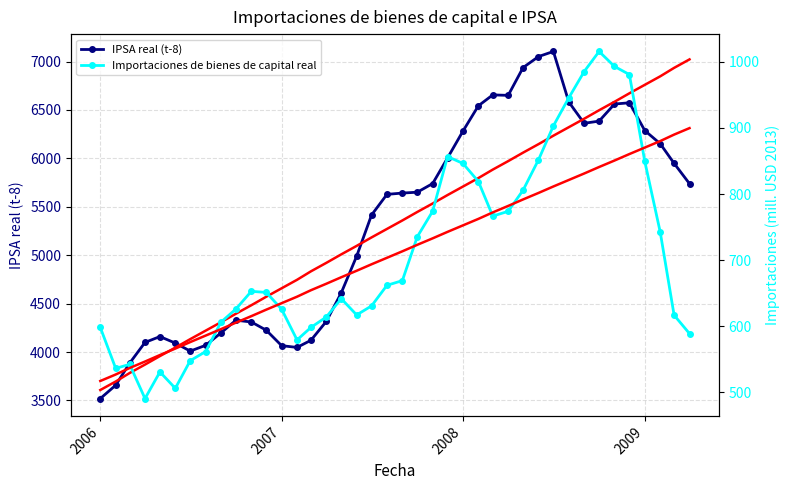

True or false: Importaciones de bienes de capital real has more than 2 interior local peaks.

True